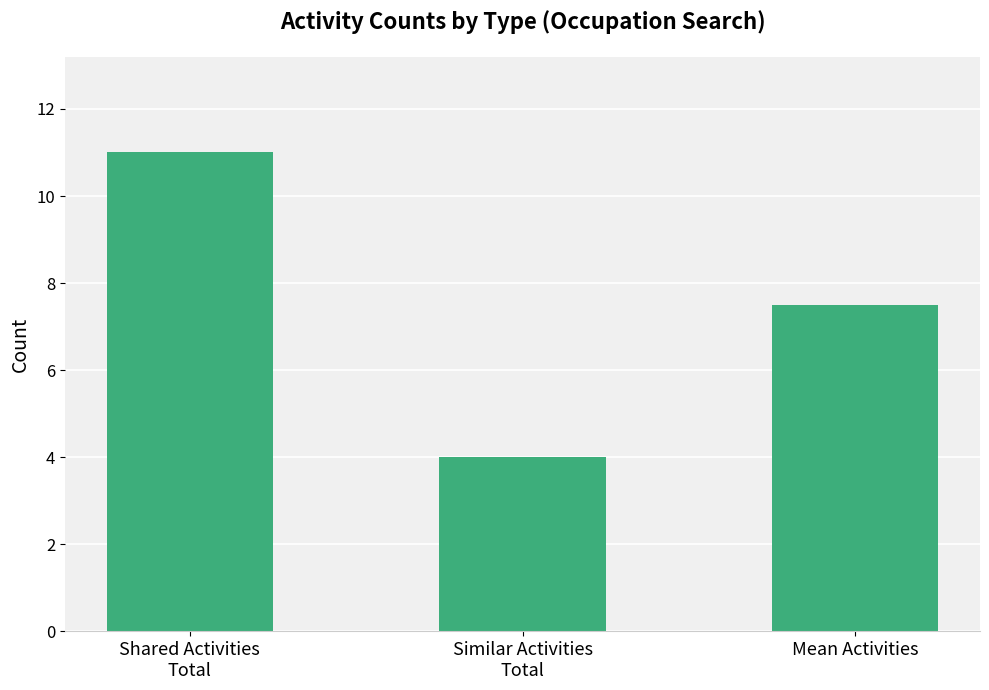

What is the difference between the second highest and minimum values?

3.5